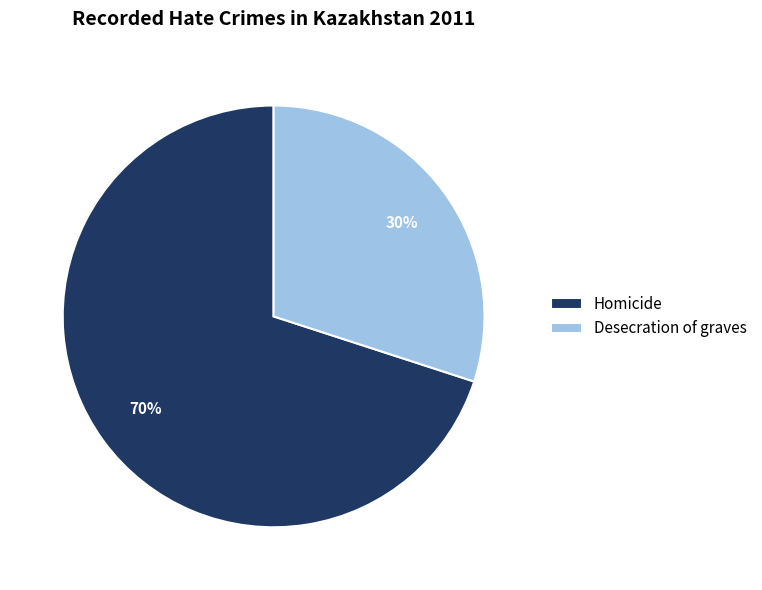

What percentage is the Homicide slice, to the nearest percent?

70%